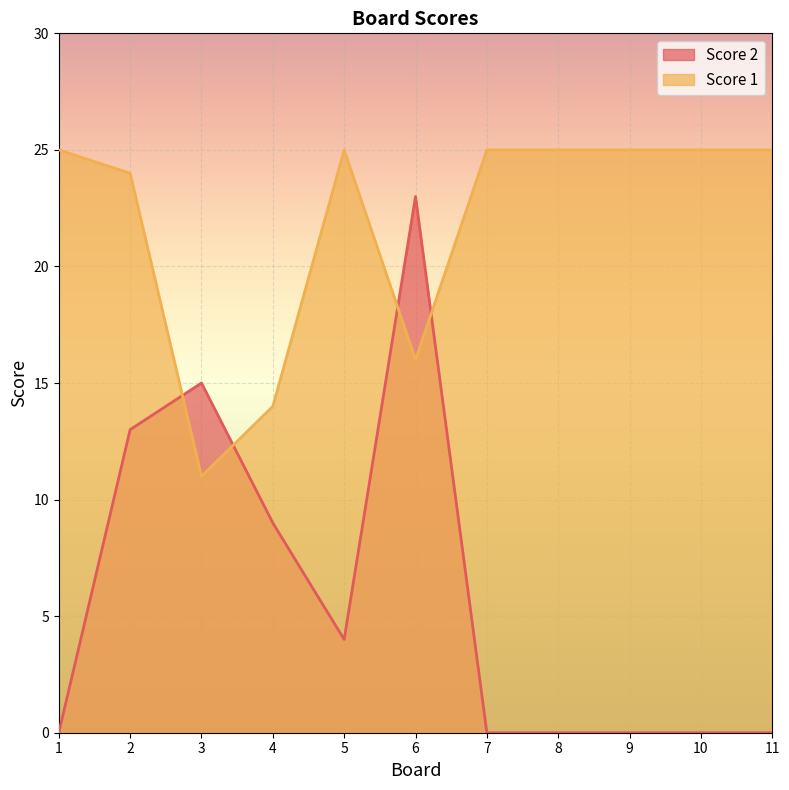

What is the difference between the highest and lowest values at 3?

4